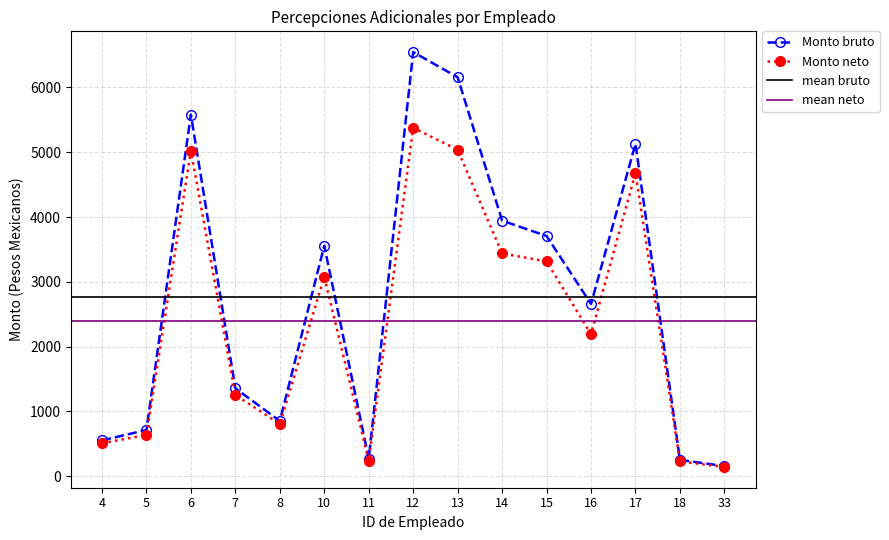

How many interior local valleys does the Monto neto series have?

3